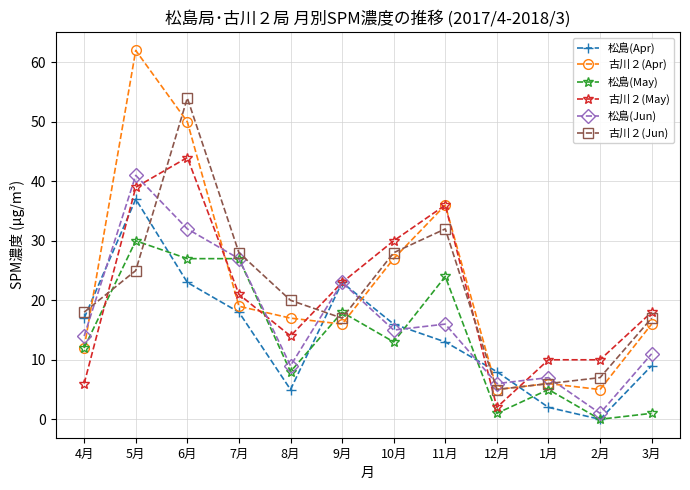

At which label does 松島(May) reach its minimum?

2月